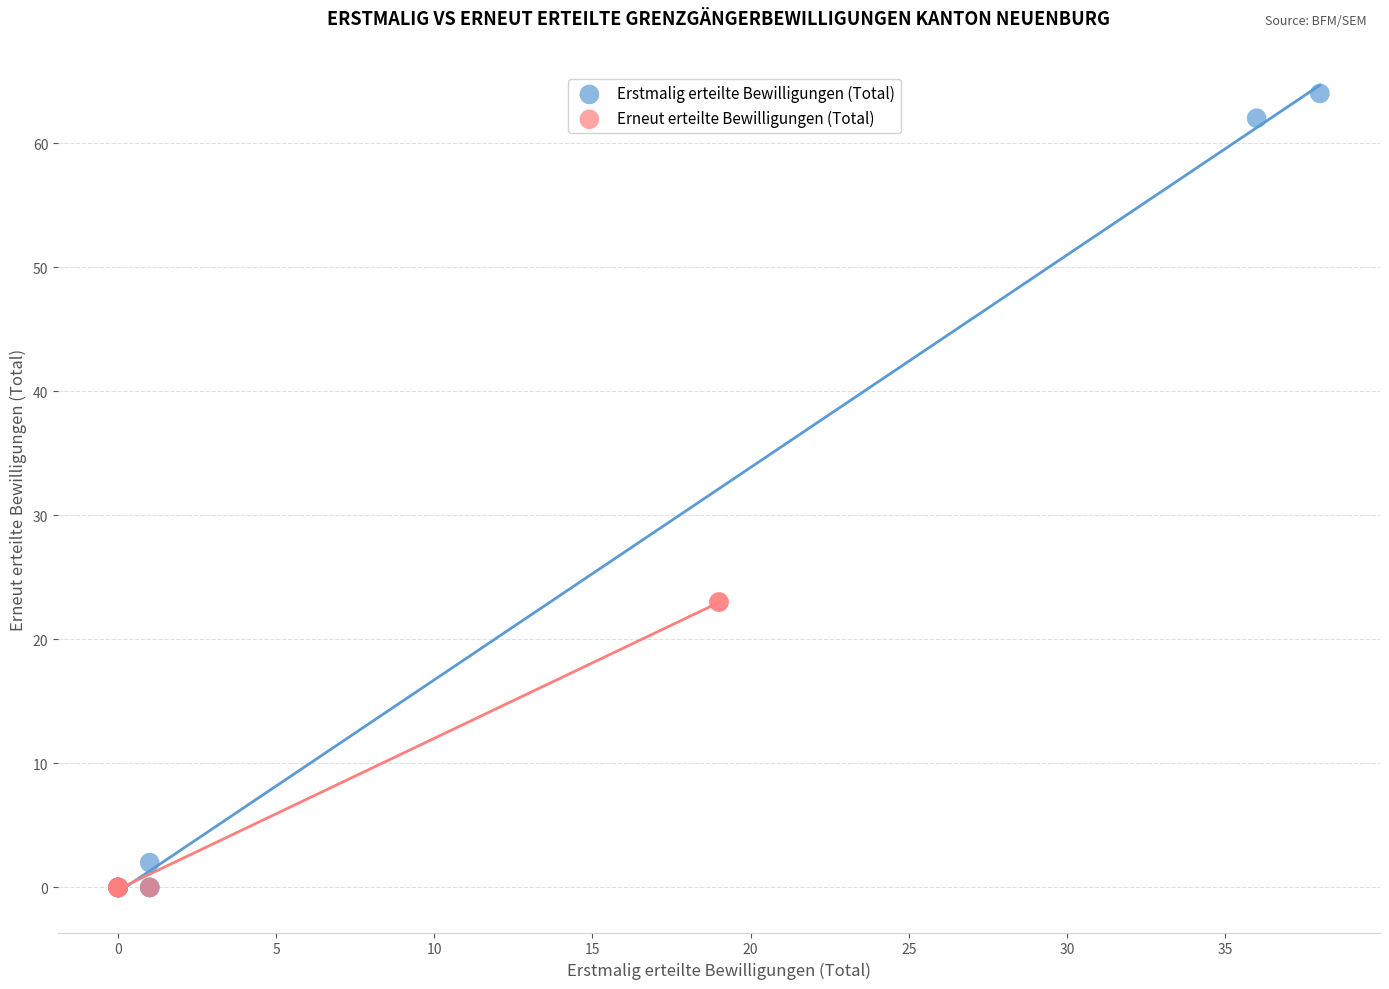

Which series reaches the maximum Y coordinate?

Erstmalig erteilte Bewilligungen (Total)